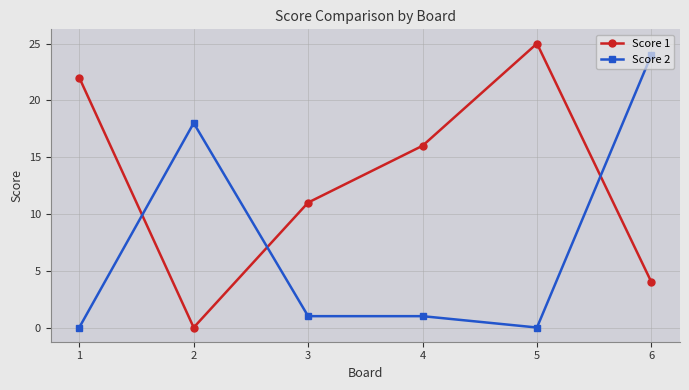

What is the difference between the second highest and minimum values in the Score 2 series?

18